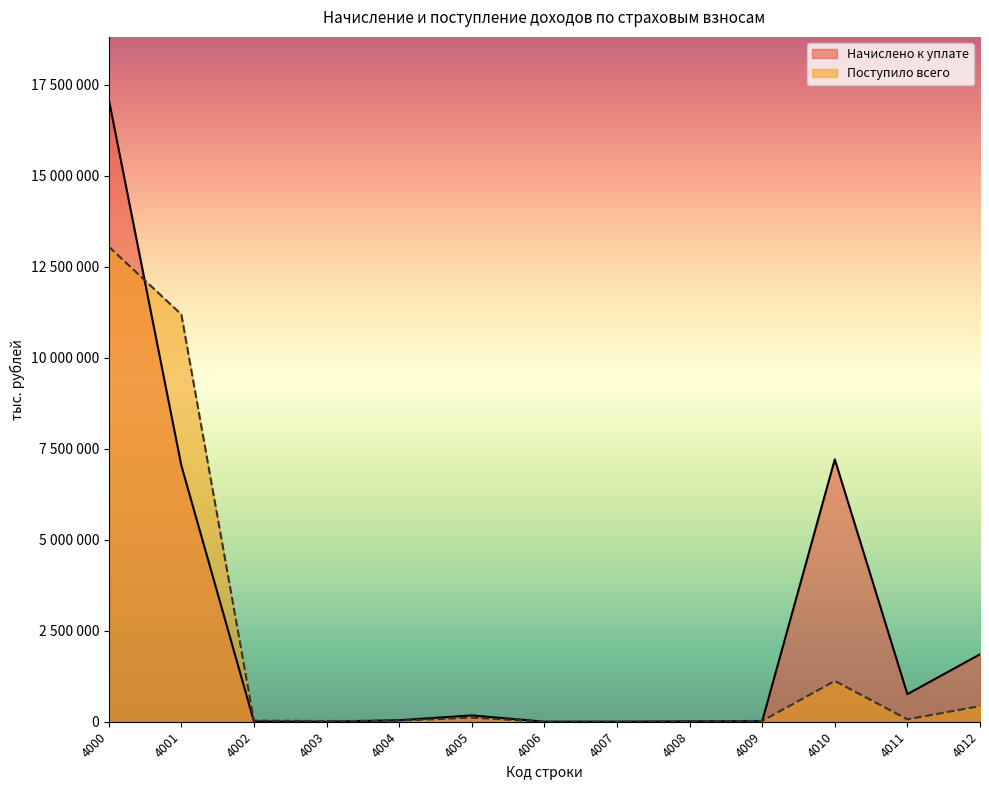

How many interior local peaks does the Начислено к уплате series have?

2